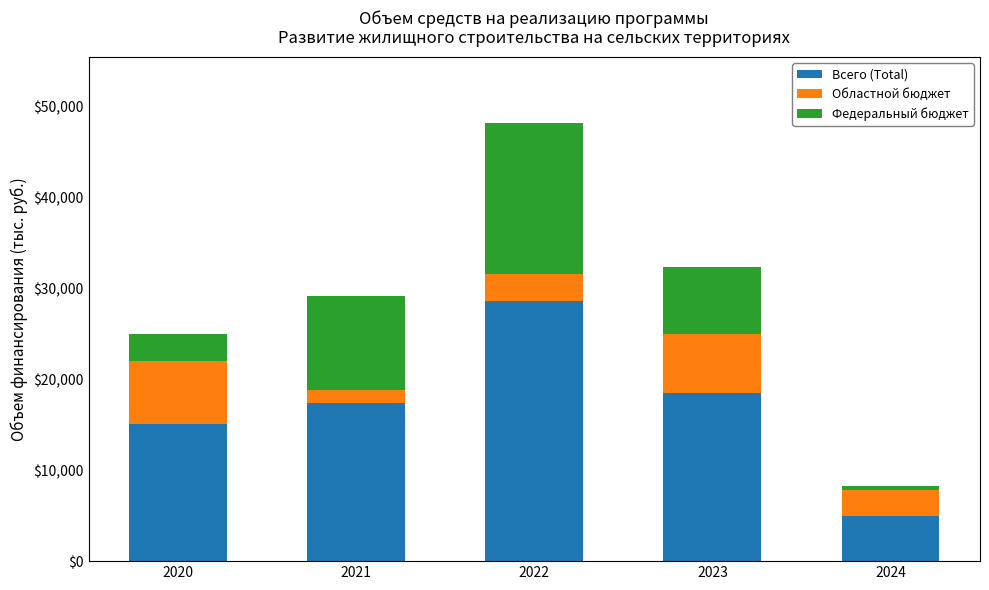

The value of Всего (Total) at 2023 is 18496.6. True or false?

True